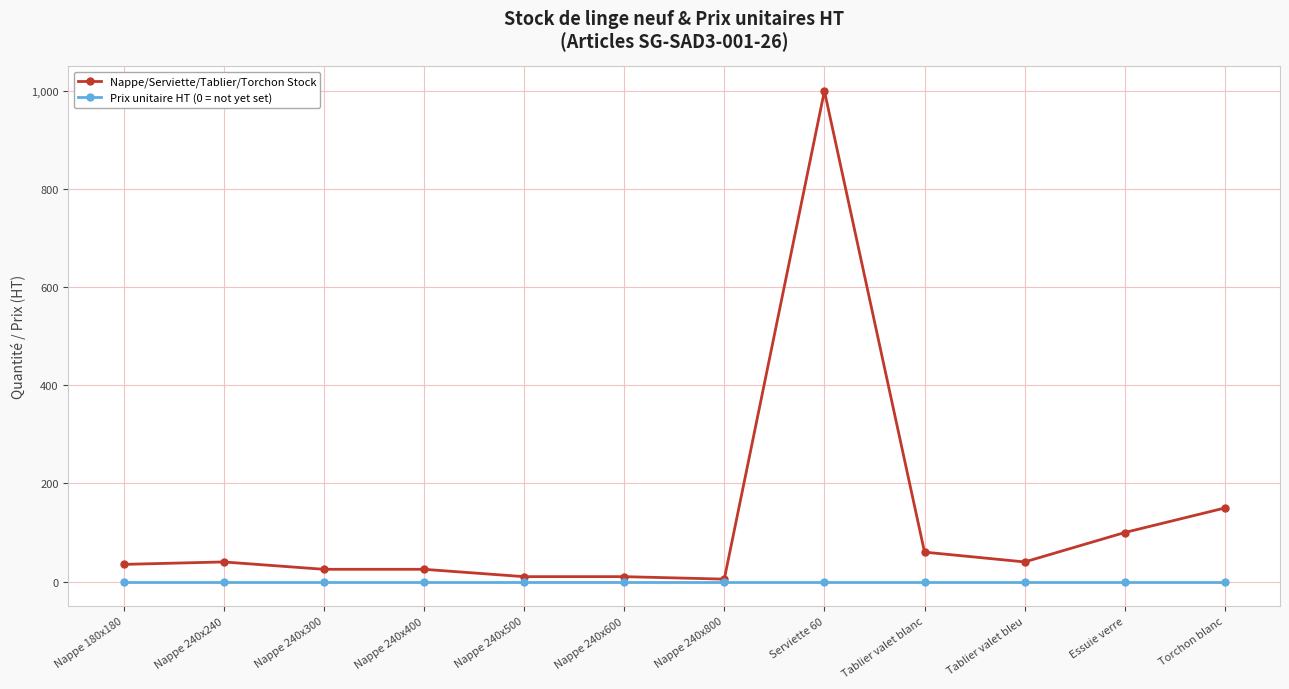

What is the greatest value displayed?

1000